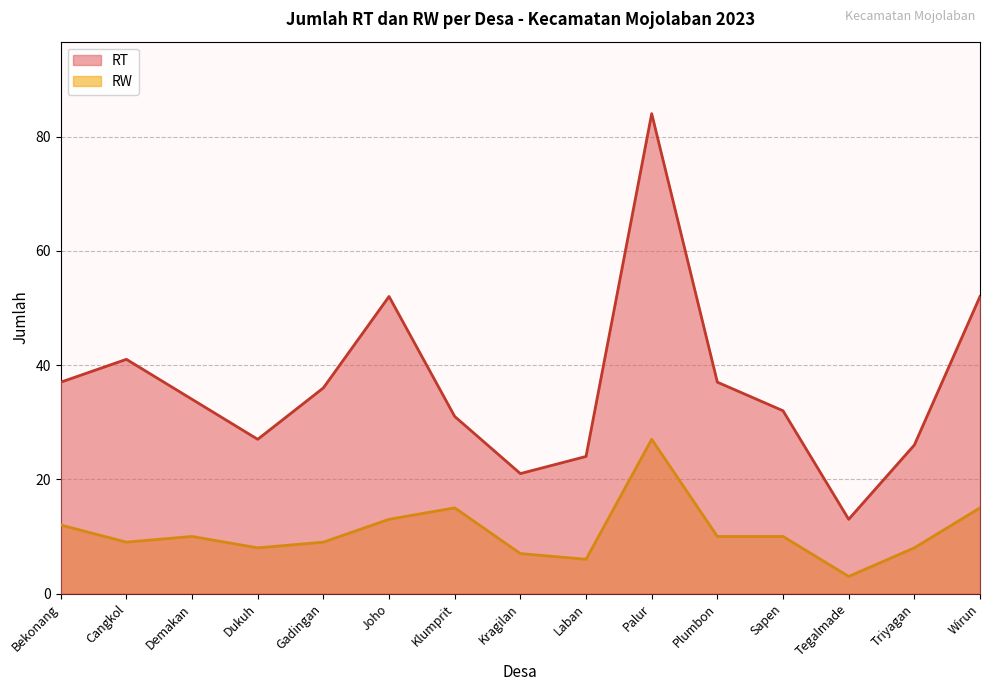

Reading right to left, what are all the values shown in this chart?

RT: Wirun=52	Triyagan=26	Tegalmade=13	Sapen=32	Plumbon=37	Palur=84	Laban=24	Kragilan=21	Klumprit=31	Joho=52	Gadingan=36	Dukuh=27	Demakan=34	Cangkol=41	Bekonang=37
RW: Wirun=15	Triyagan=8	Tegalmade=3	Sapen=10	Plumbon=10	Palur=27	Laban=6	Kragilan=7	Klumprit=15	Joho=13	Gadingan=9	Dukuh=8	Demakan=10	Cangkol=9	Bekonang=12